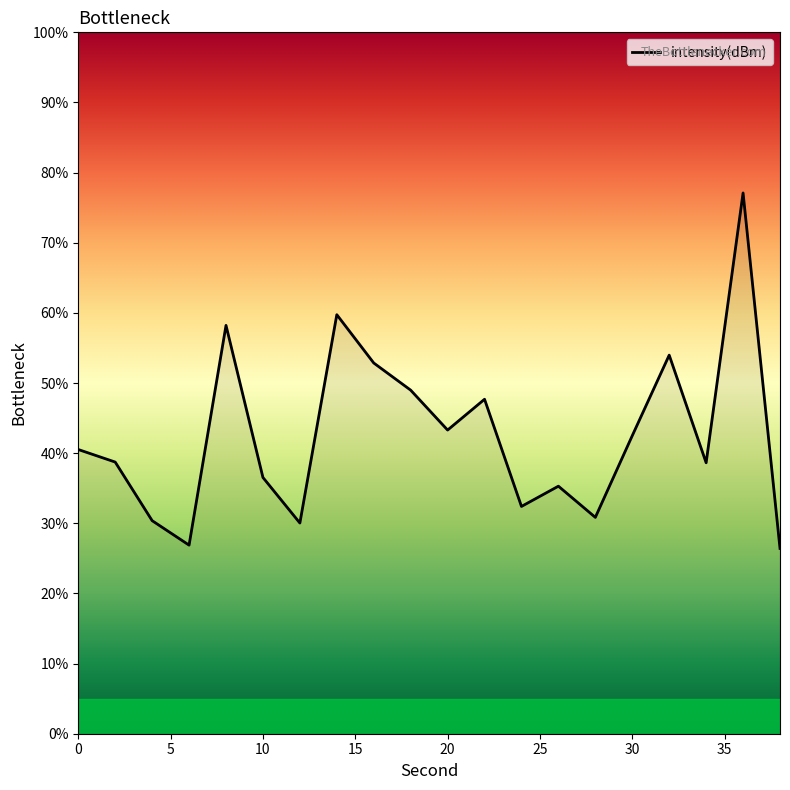

What is the difference between the maximum and minimum values?

50.7